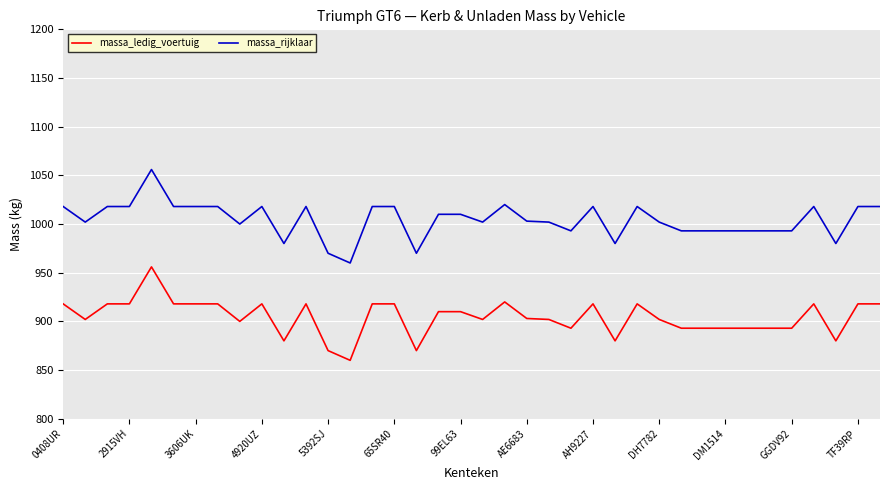

List the series in order of their overall mean, highest first.

massa_rijklaar, massa_ledig_voertuig